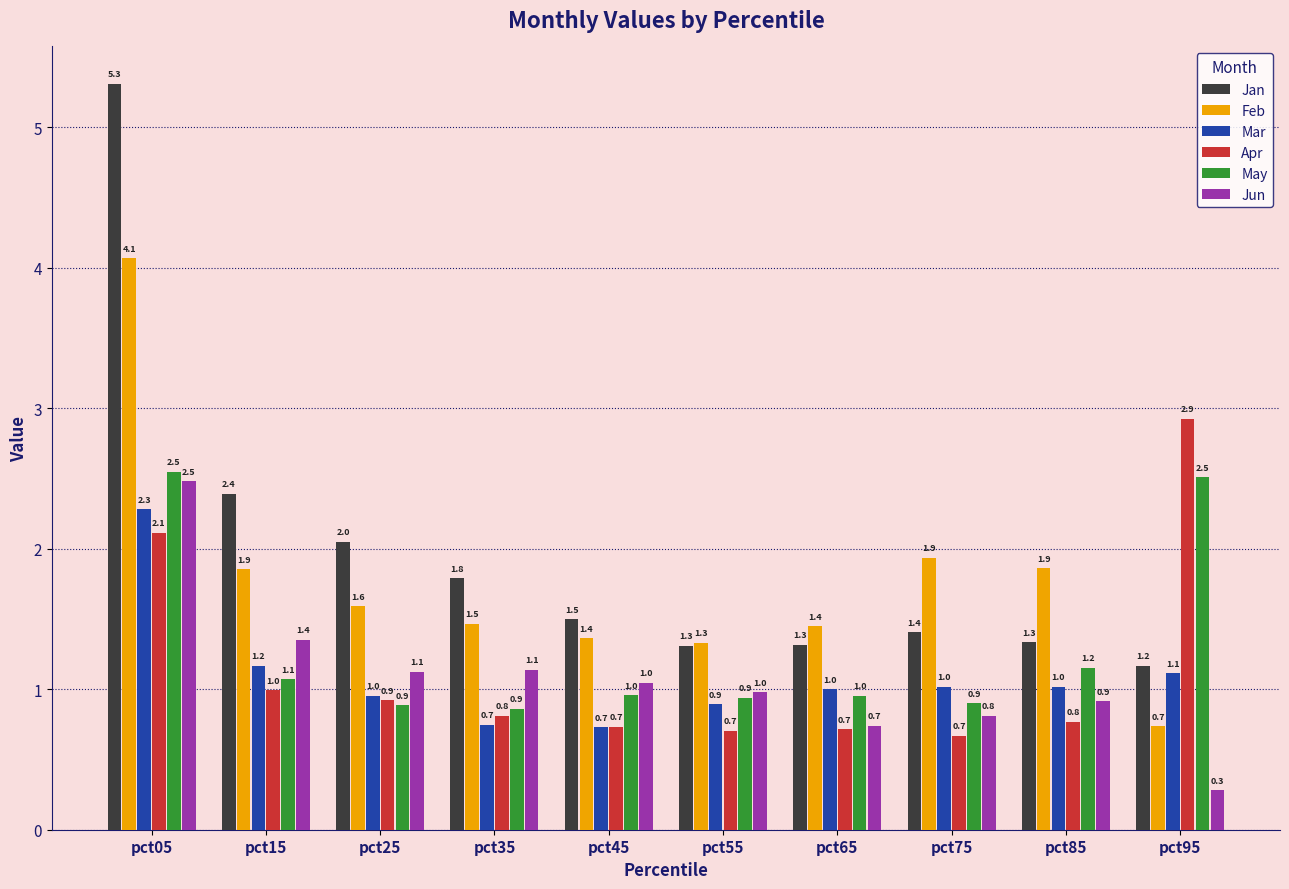

What is the approximate value of Apr at pct45?

0.7